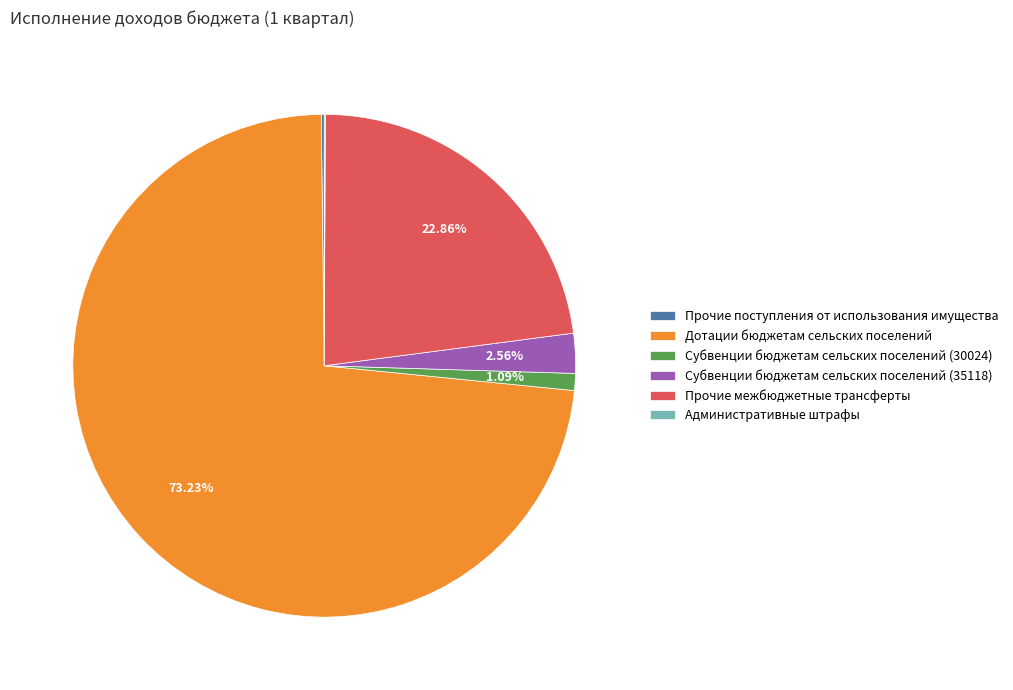

To the nearest percent, what is the average slice percentage?

17%